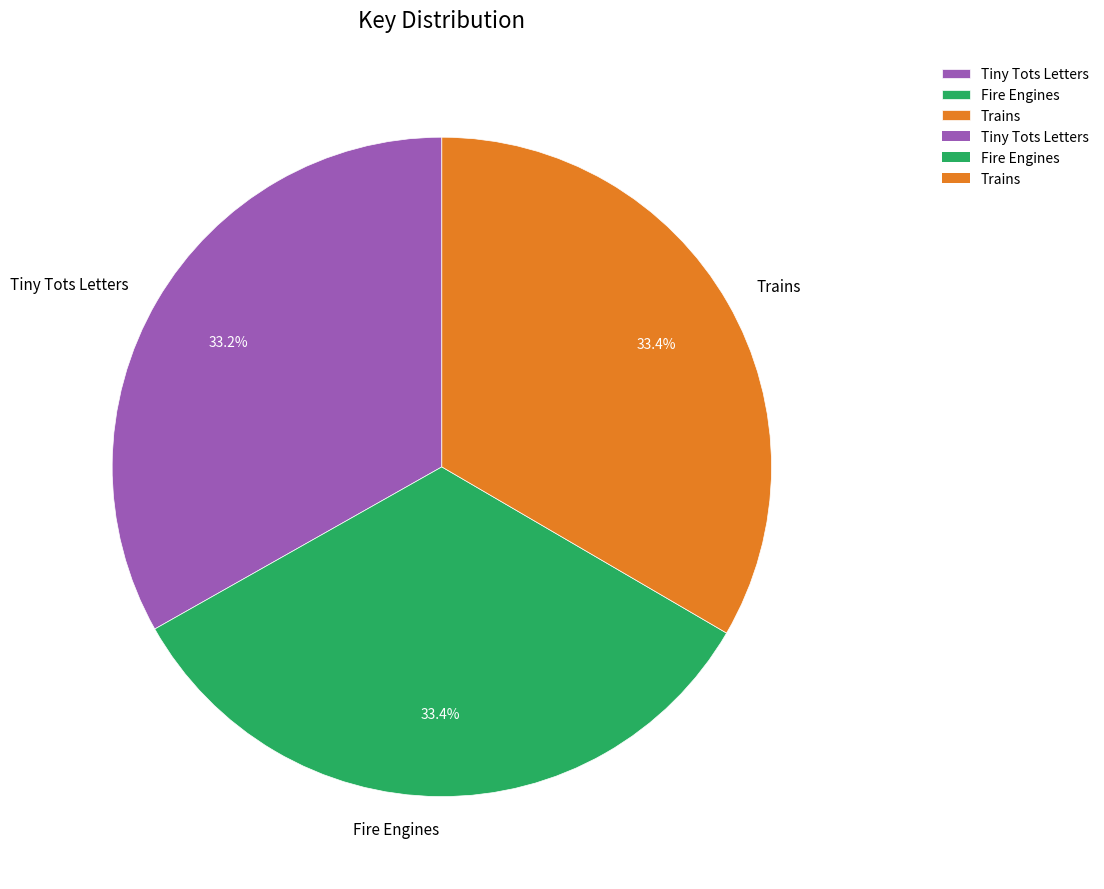

Is there a majority slice in this chart?

No